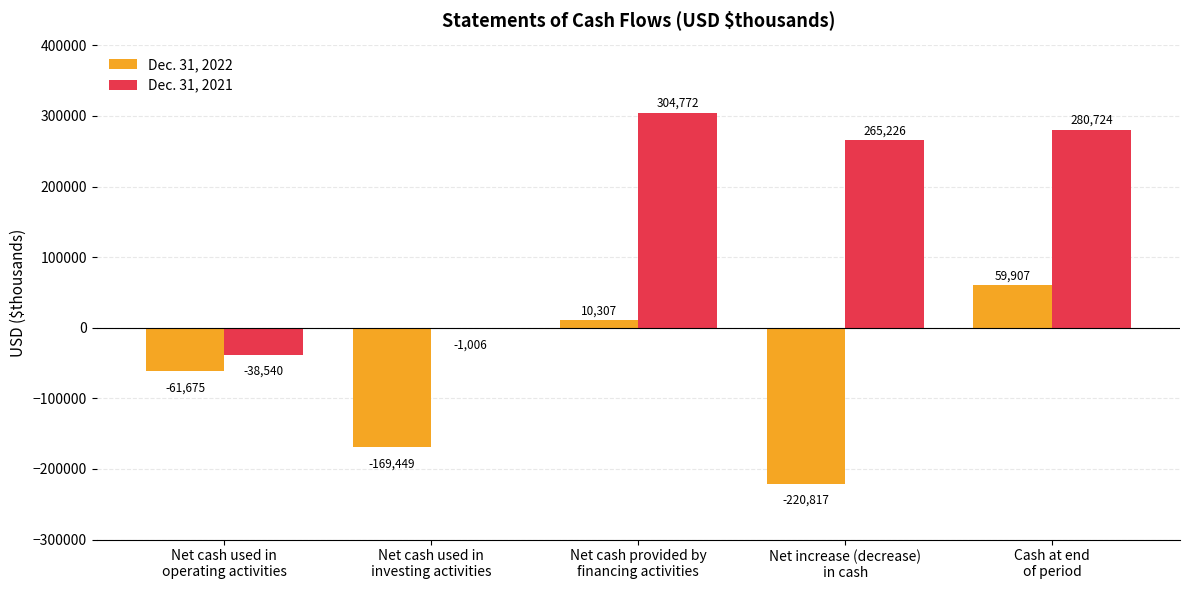

What is the sum of all Dec. 31, 2021 values?

811176